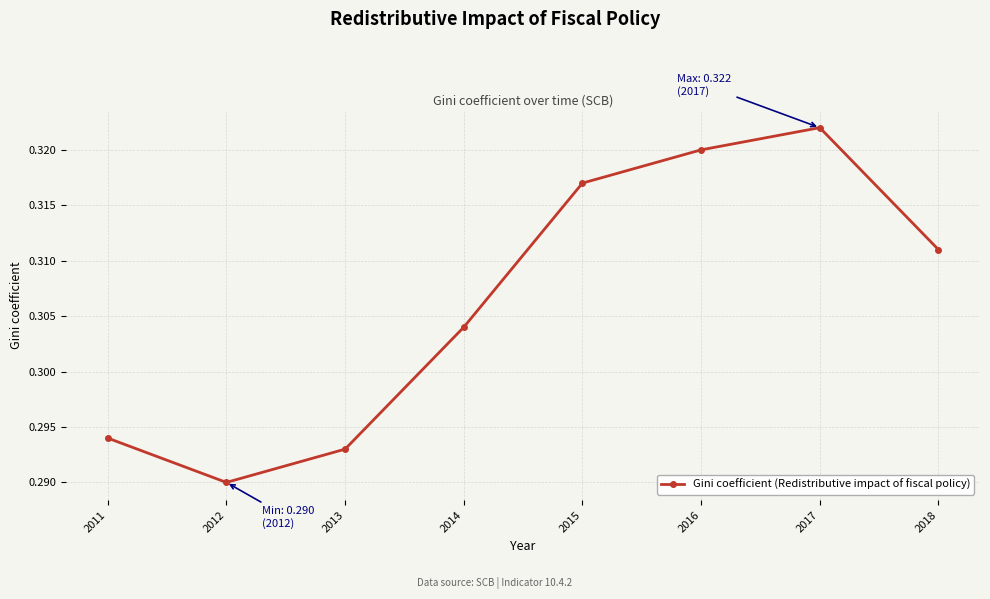

At which label is the value closest to 0?

2012